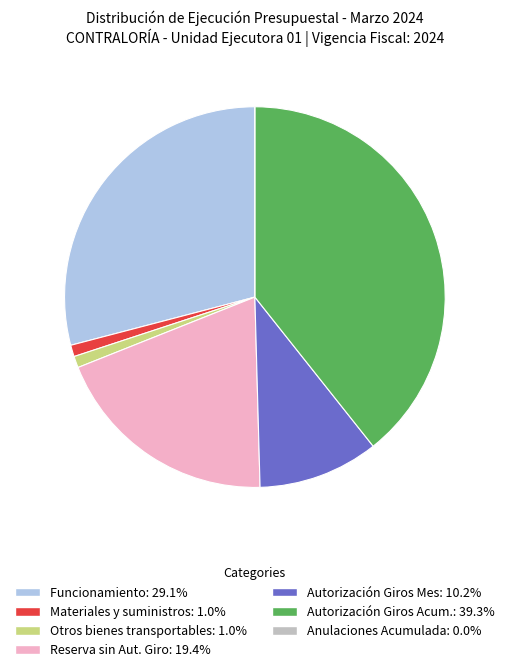

Is there any slice that represents more than half of the pie?

No